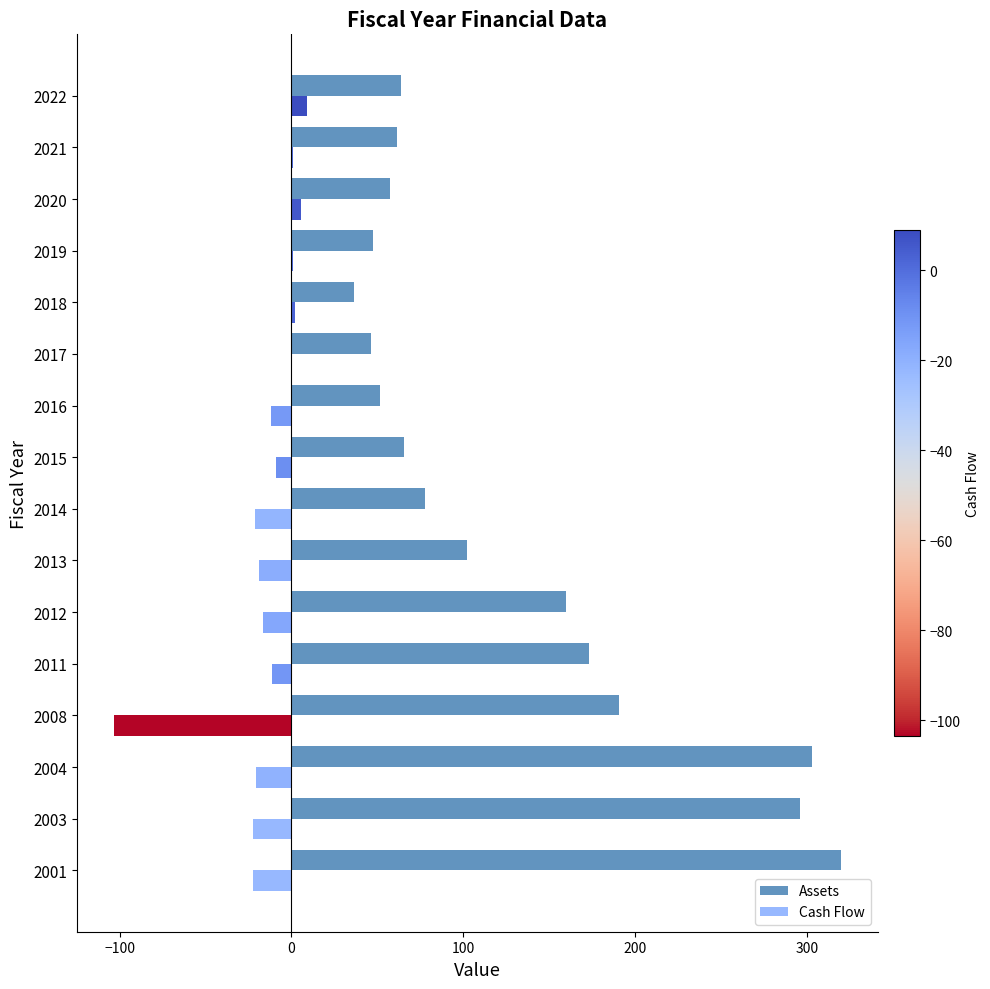

What is the greatest value displayed?

320.0